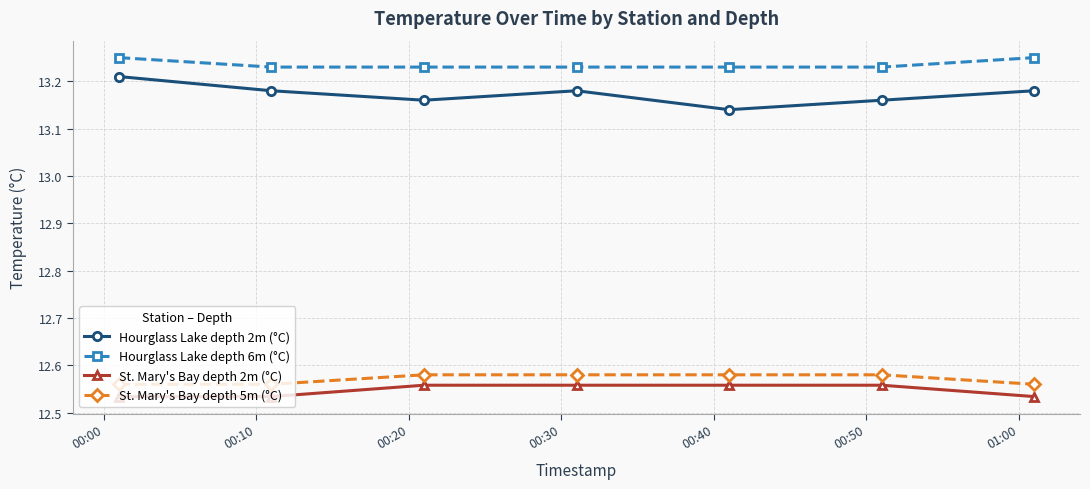

How many interior local valleys does the Hourglass Lake depth 2m (°C) series have?

2